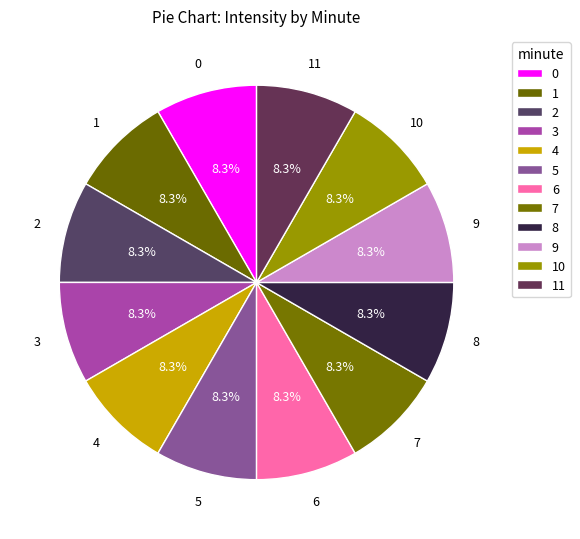

How many slices are in this pie chart?

12